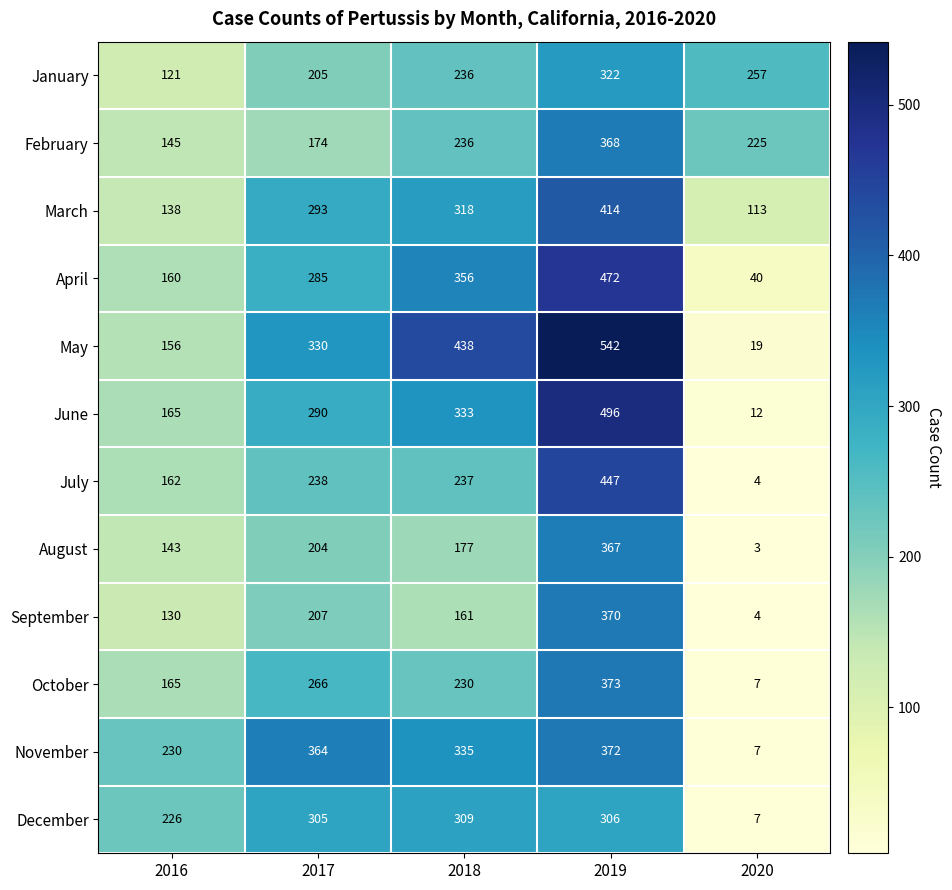

List the series in order of their peak value, highest first.

May, June, April, July, March, October, November, September, February, August, January, December